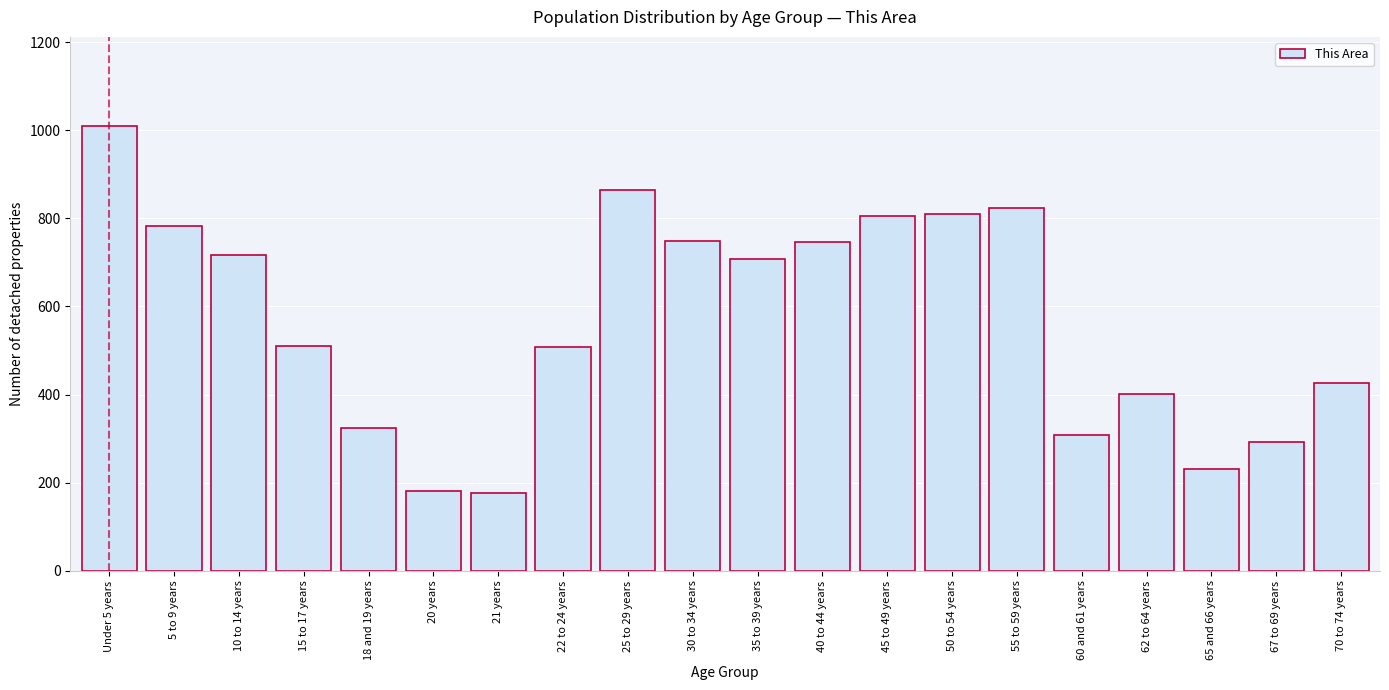

What is the average value?

569